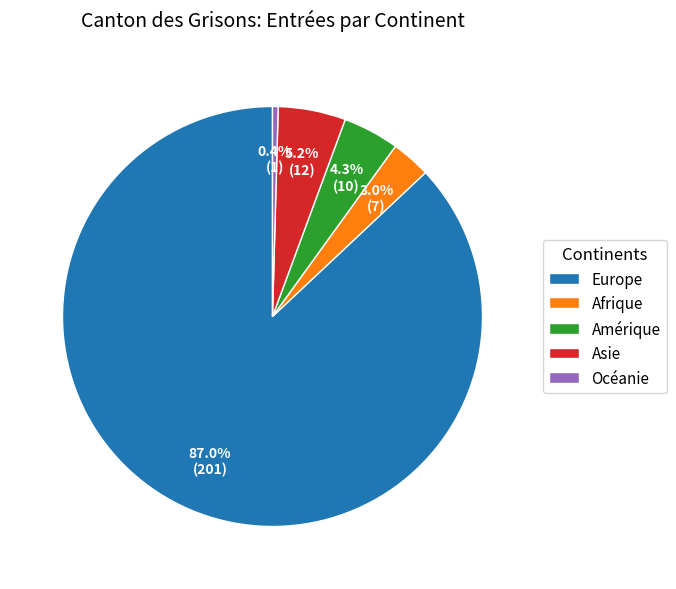

To the nearest percent, what percentage of the pie is Amérique?

4%